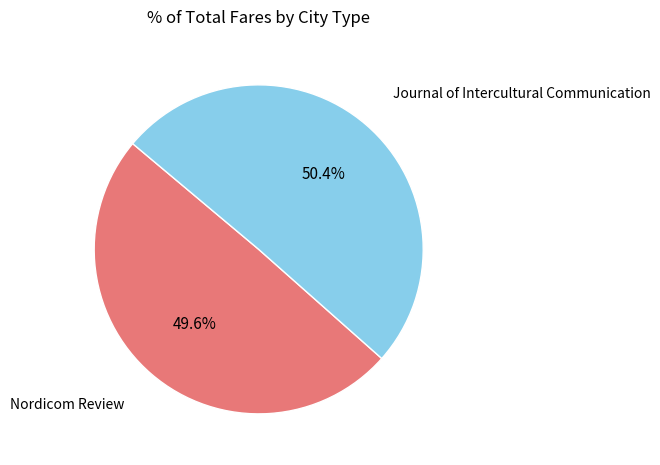

Is Nordicom Review the majority of the pie?

No